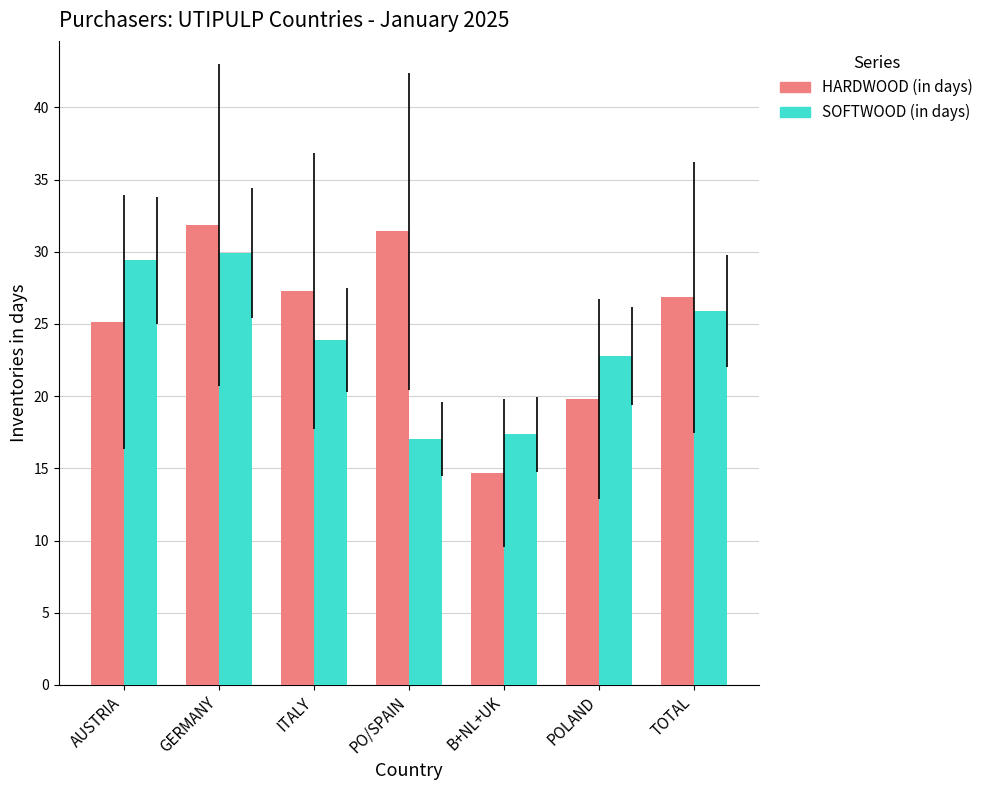

At which label does HARDWOOD (in days) reach its minimum?

B+NL+UK